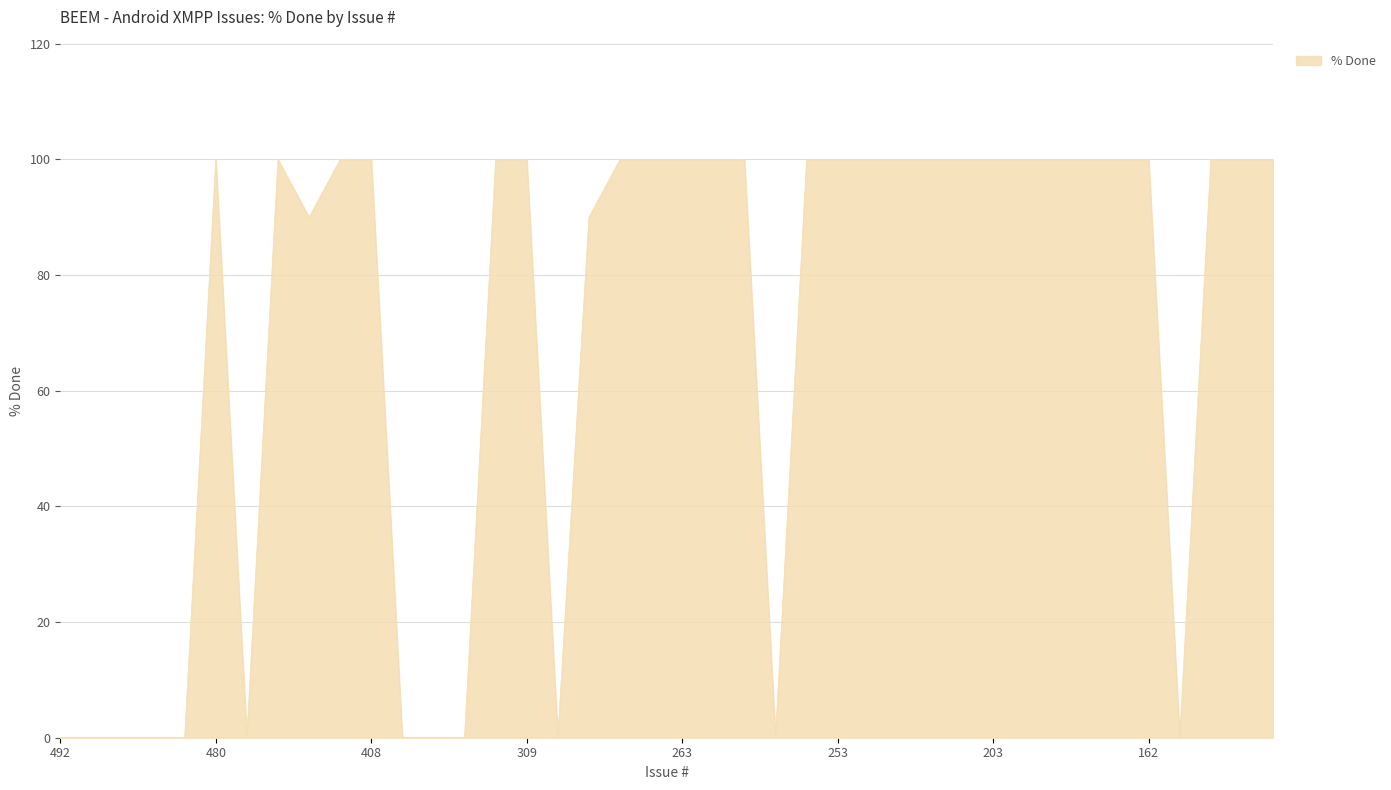

What is the maximum value shown in the chart?

100